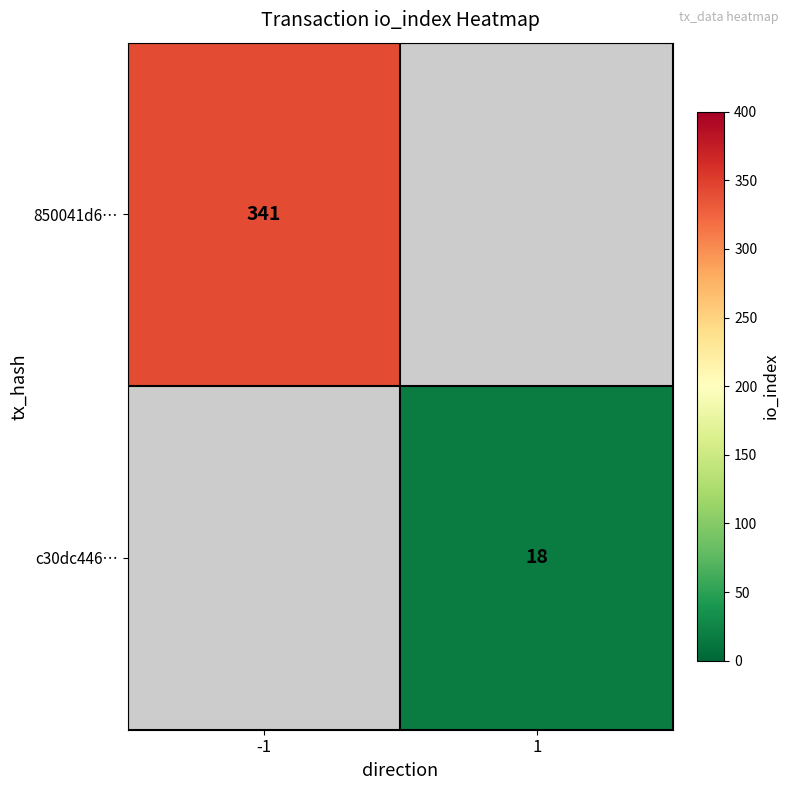

The value of c30dc446… at 1 is 31. True or false?

False